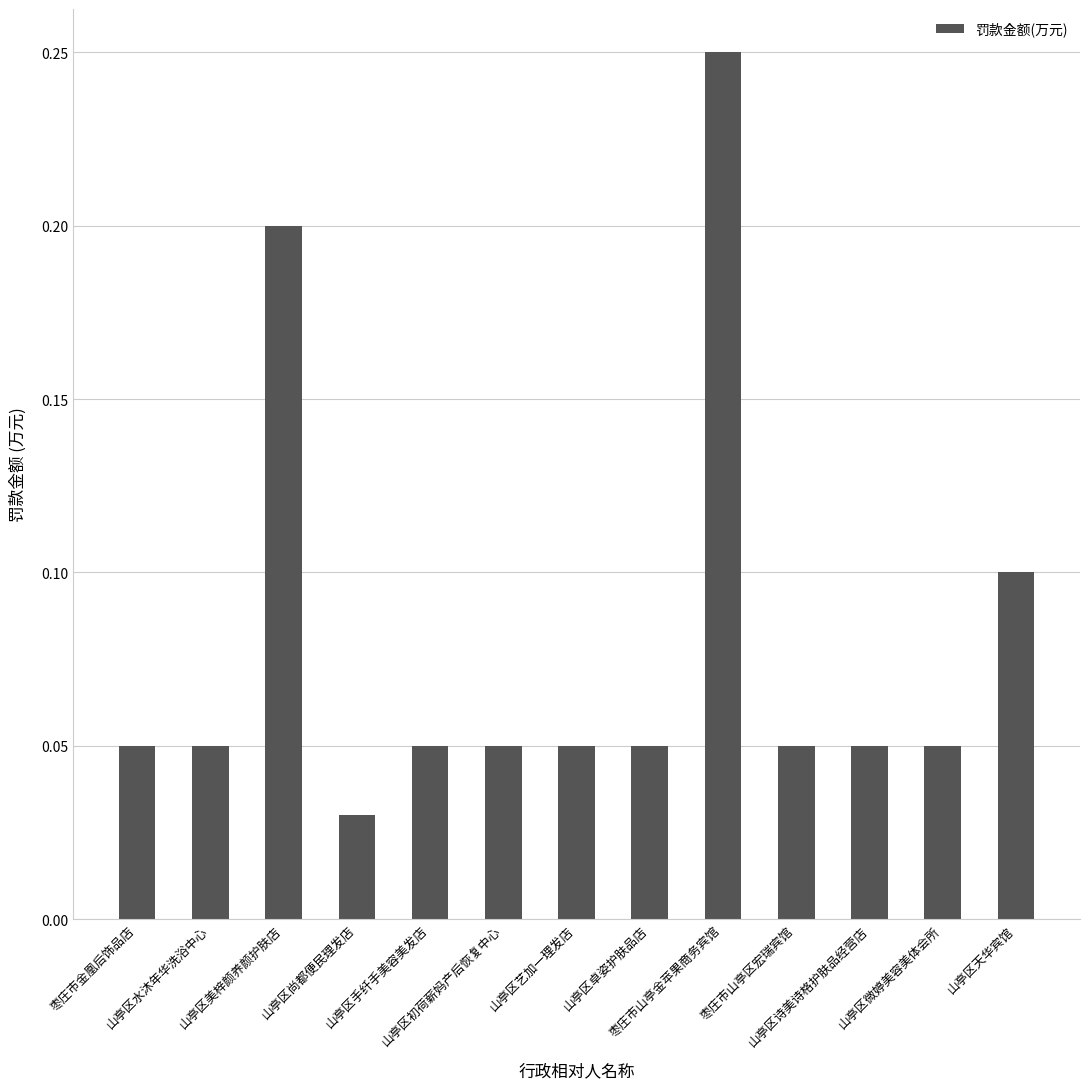

Count the values in the range 0 to 1.

13